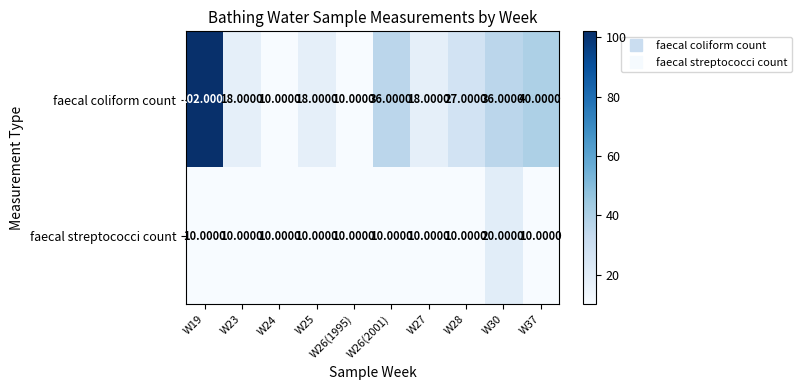

Rank the series by their average value, from highest to lowest.

faecal coliform count, faecal streptococci count